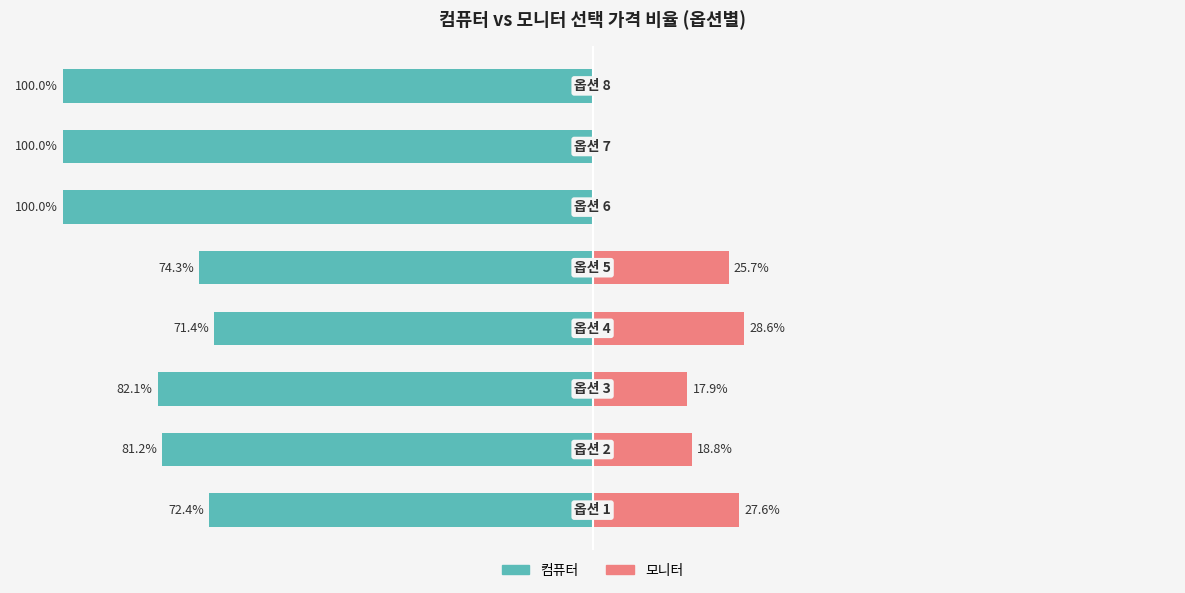

What is the difference between the maximum and minimum values in the 컴퓨터 series?

28.6